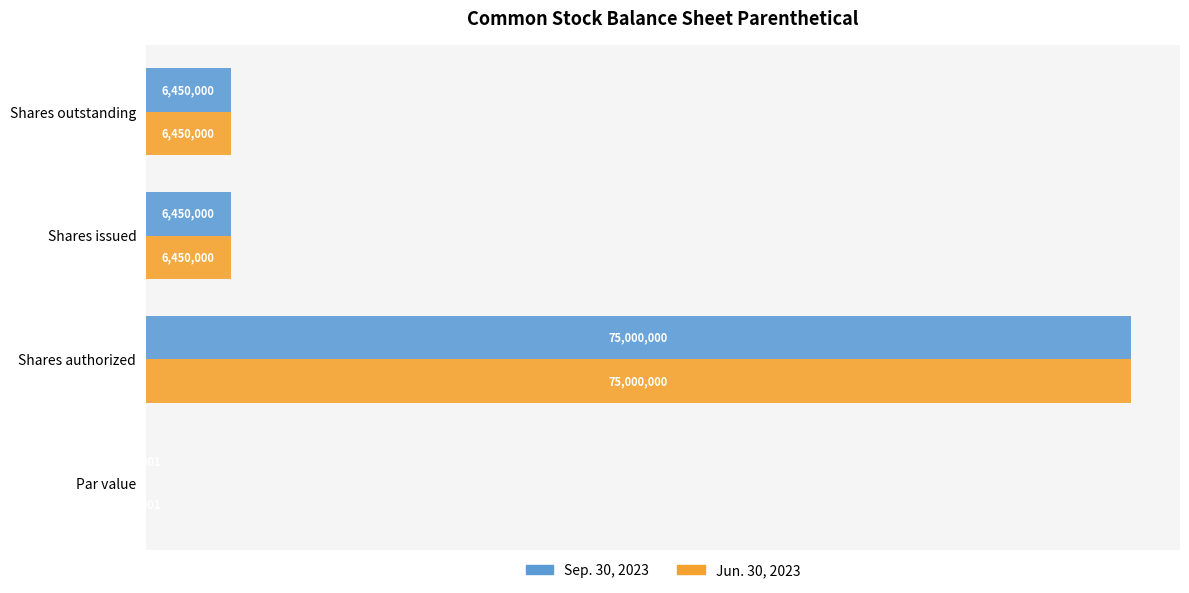

Which category has the highest value across all series?

Shares authorized